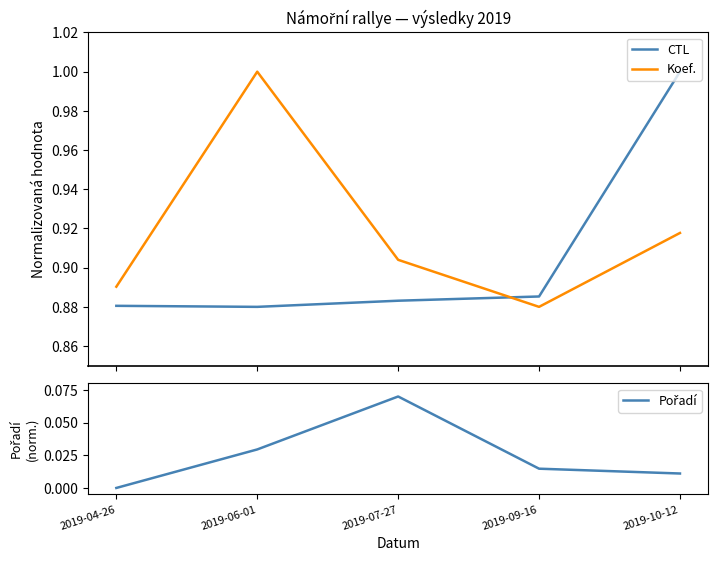

Does the chart have visible grid lines?

No